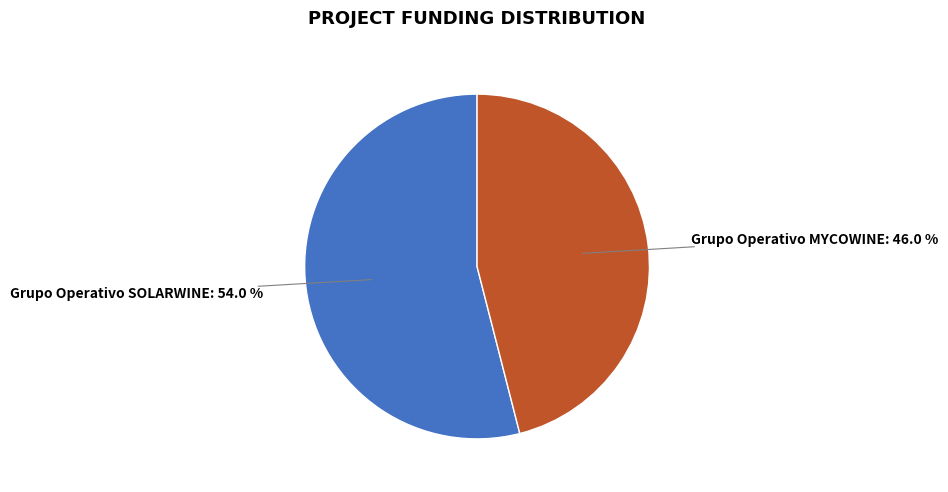

Does any single category account for the majority?

Yes